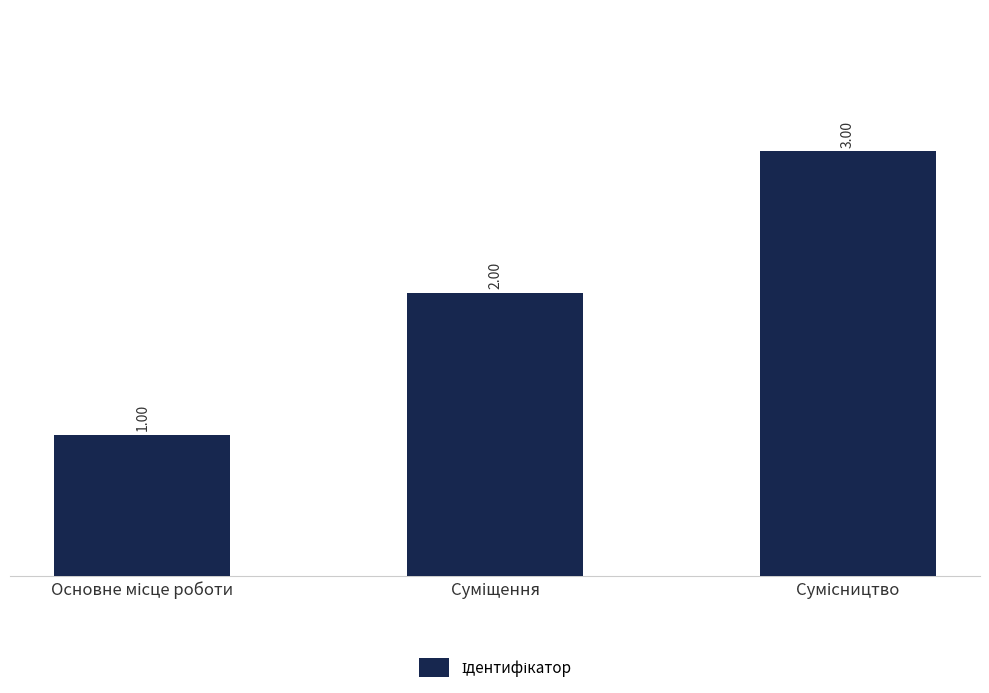

What is the sum of all values?

6